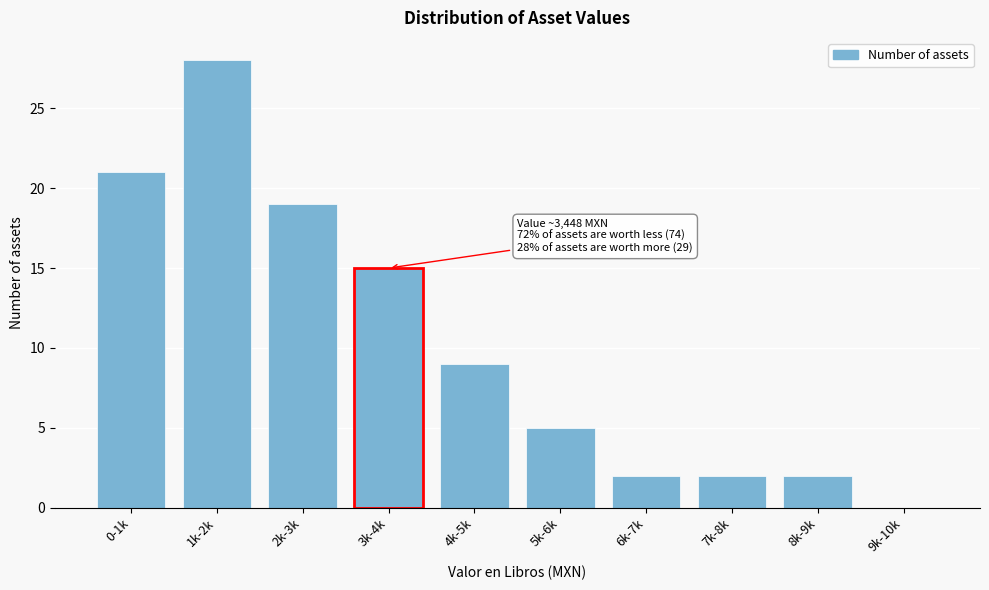

Reading left to right, transcribe all the data shown in this chart.

0-1k=21	1k-2k=28	2k-3k=19	3k-4k=15	4k-5k=9	5k-6k=5	6k-7k=2	7k-8k=2	8k-9k=2	9k-10k=0